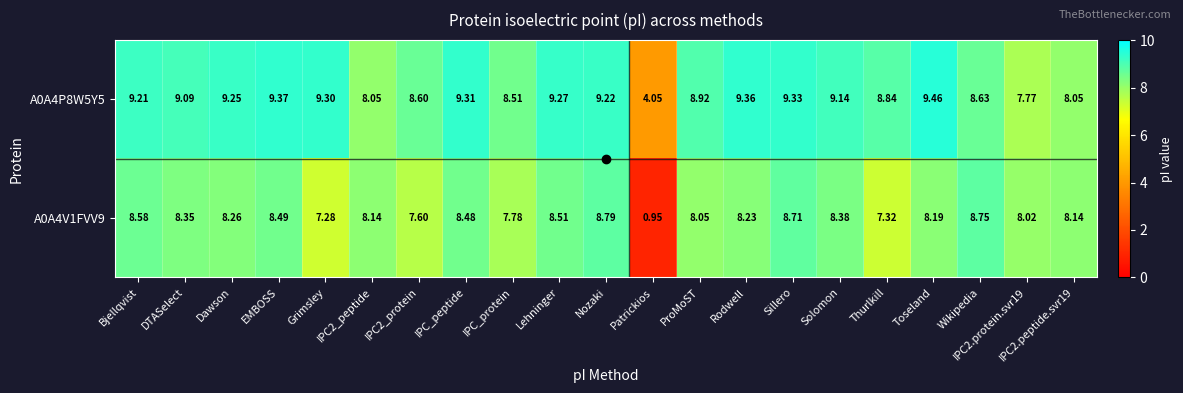

At which label does A0A4P8W5Y5 first exceed 9?

Bjellqvist